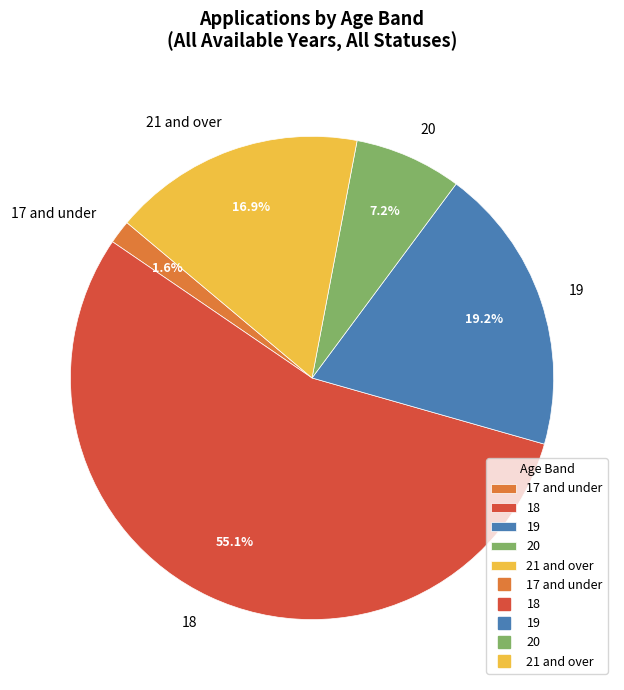

Is there a majority slice in this chart?

Yes